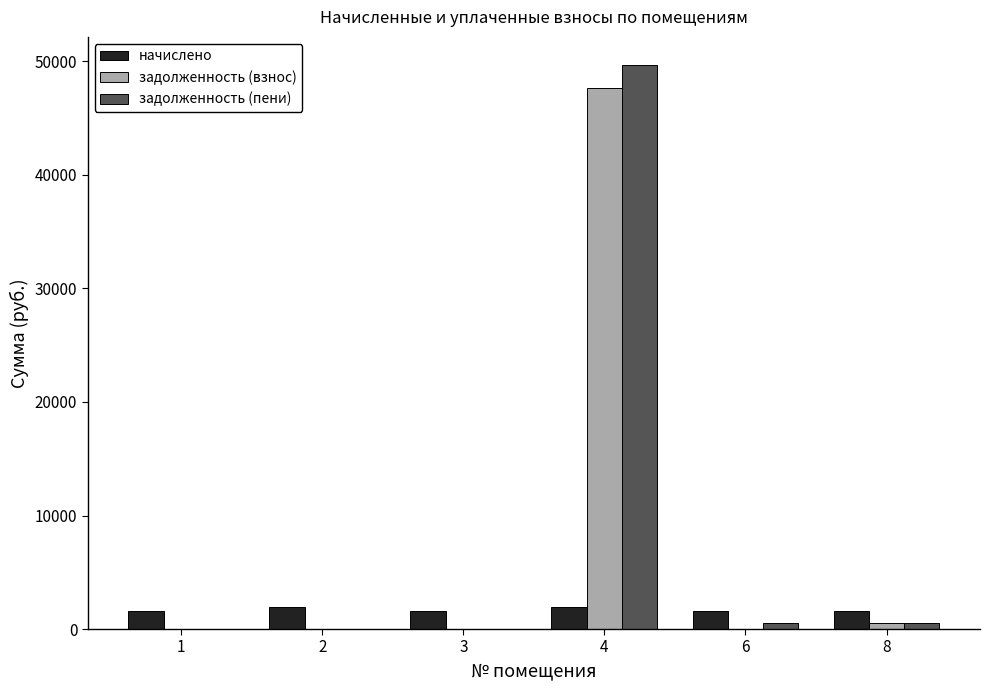

How many data points in начислено are above 1631?

3